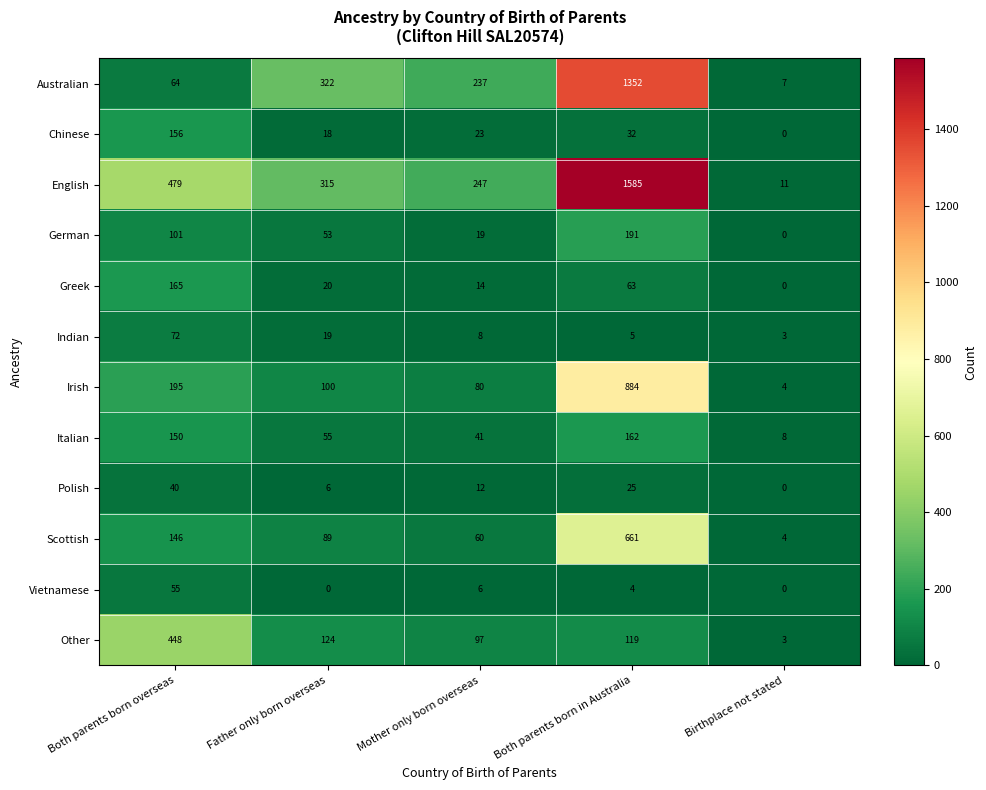

List the series in order of their peak value, highest first.

English, Australian, Irish, Scottish, Other, German, Greek, Italian, Chinese, Indian, Vietnamese, Polish